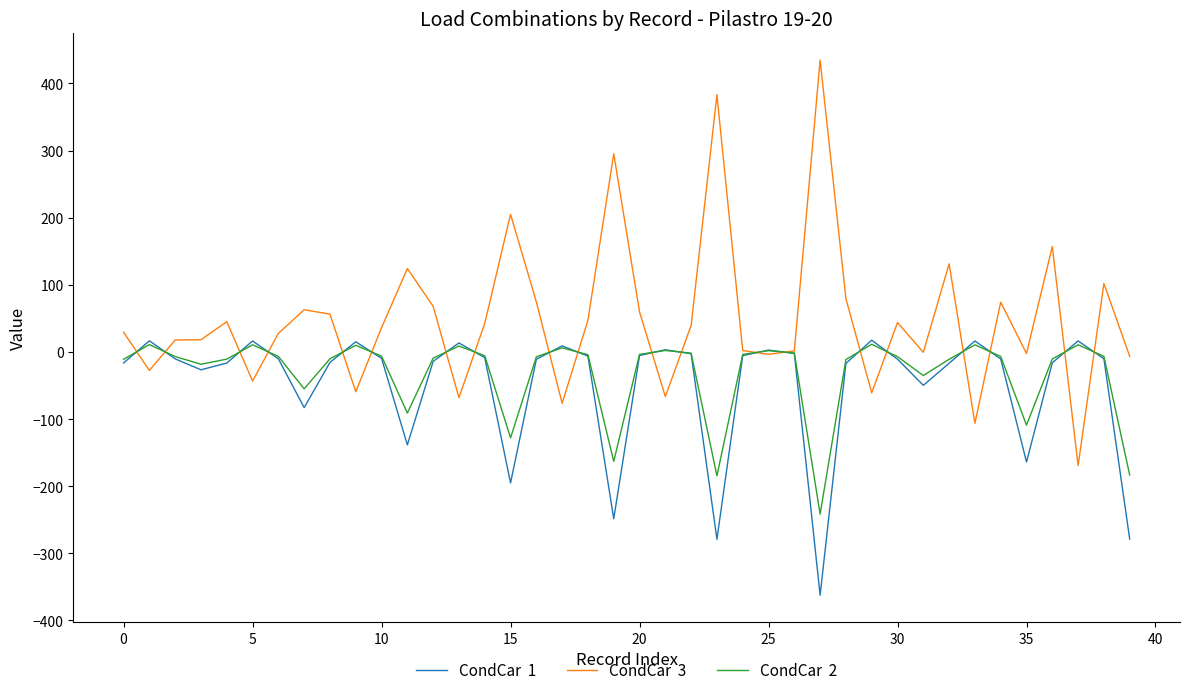

What is the smallest value displayed?

-362.5